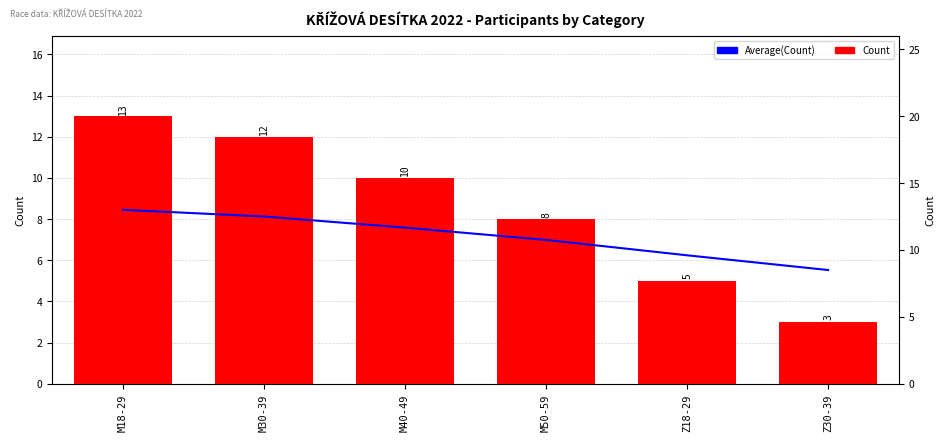

How many Count values are between 5 and 12?

4